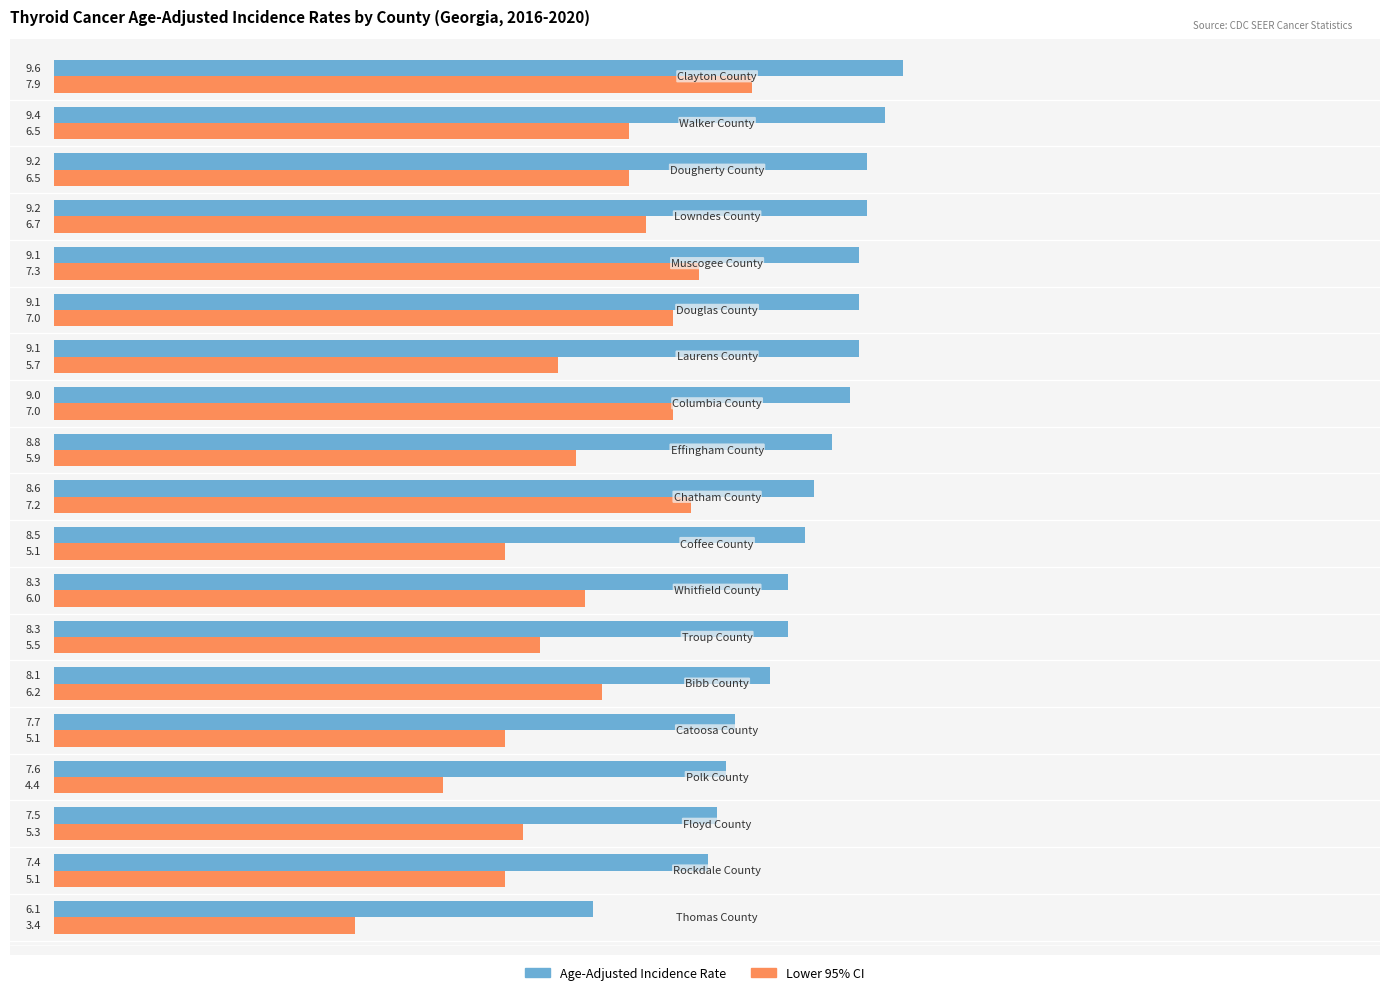

Which series has the largest range (max minus min)?

Lower 95% CI